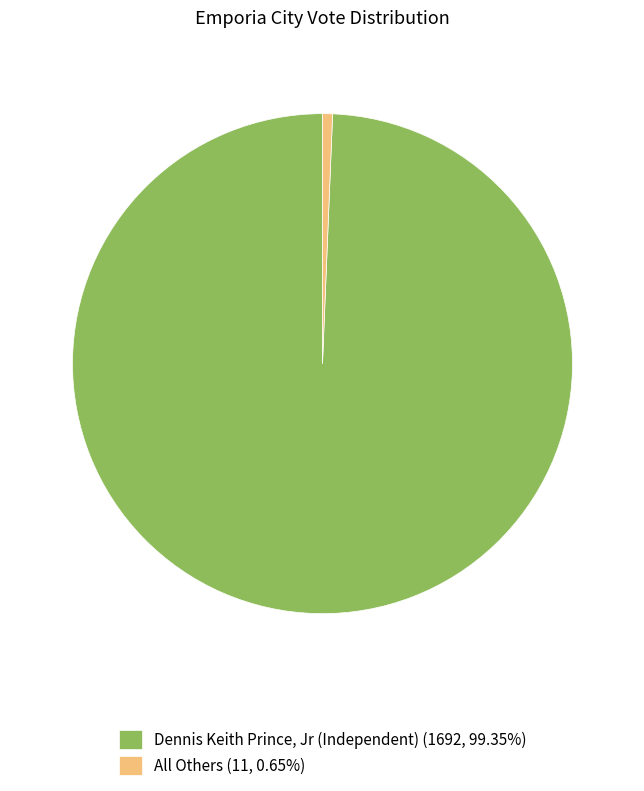

Combined, do All Others (11, 0.65%) and Dennis Keith Prince, Jr (Independent) (1692, 99.35%) account for over 50%?

Yes